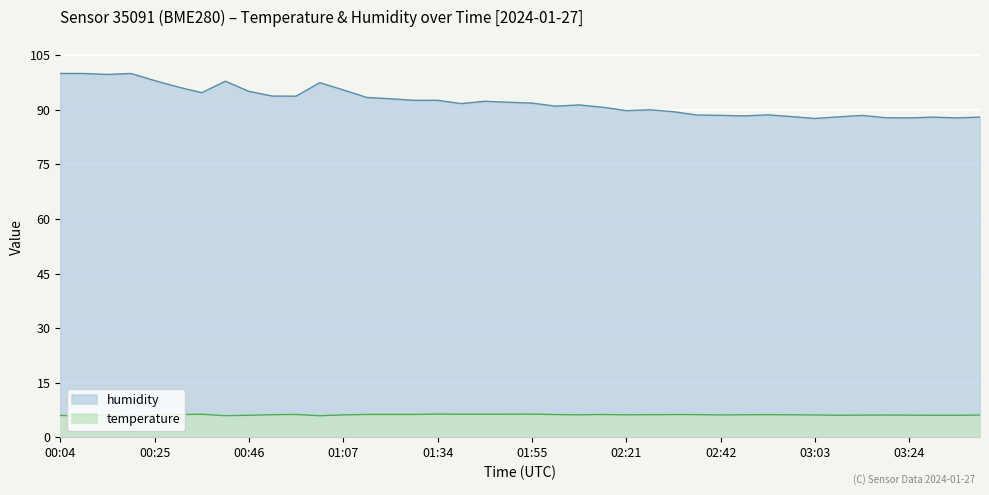

Where is the first local minimum for temperature?

00:10